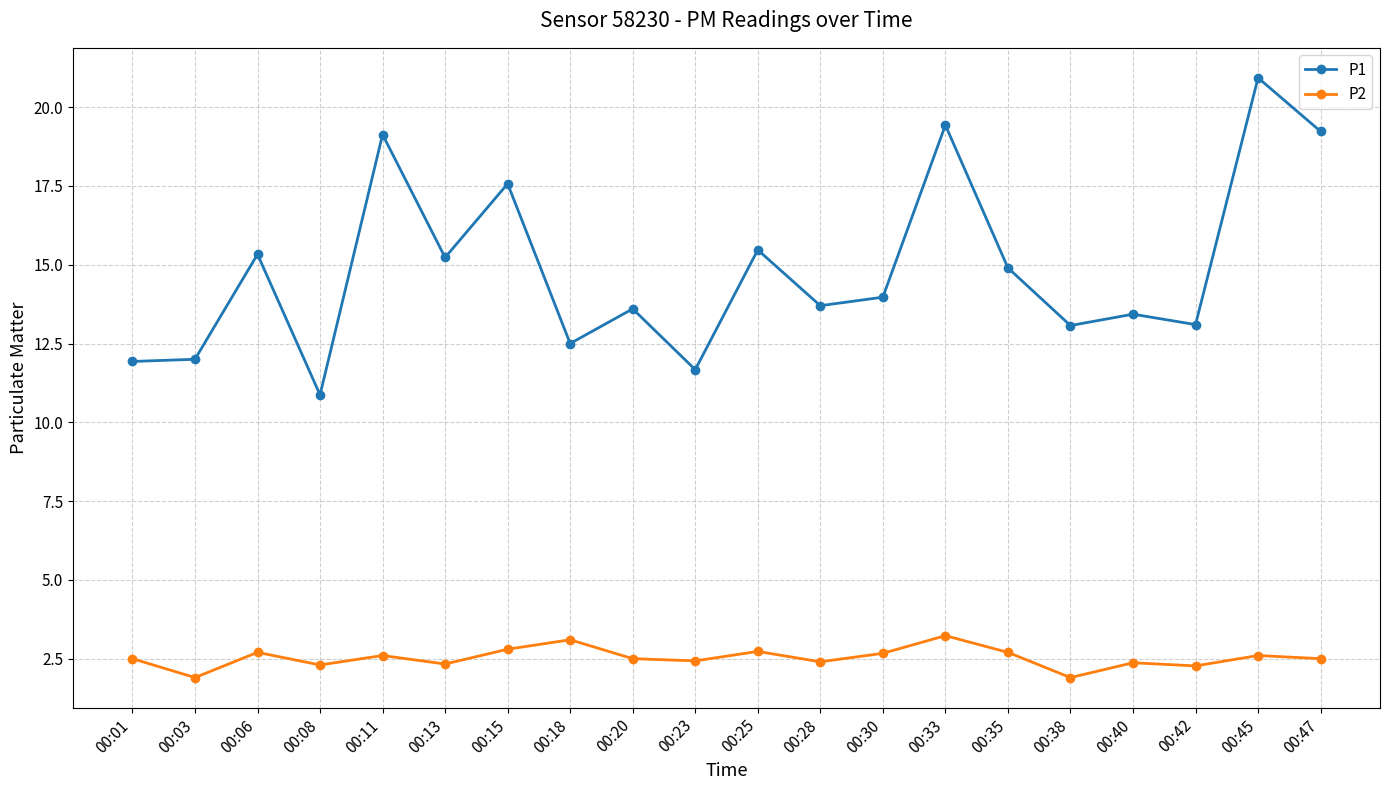

What is the difference between the maximum and minimum values in the P2 series?

1.3